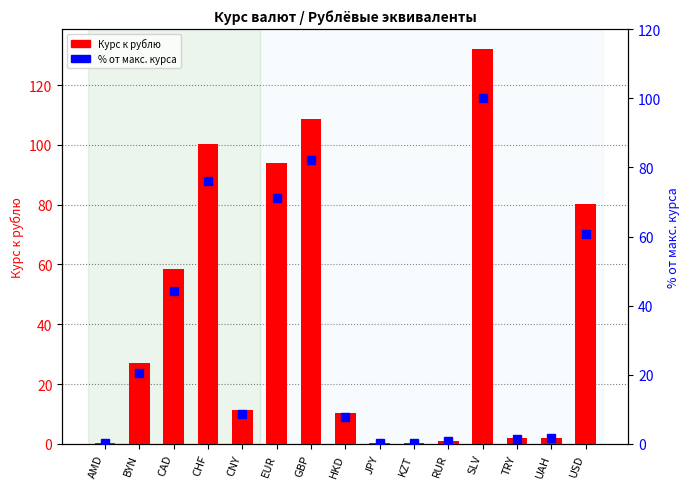

Reading left to right, list all the values displayed in this chart.

Курс к рублю: AMD=0.2	BYN=27.0	CAD=58.4	CHF=100.3	CNY=11.3	EUR=94.0	GBP=108.5	HKD=10.3	JPY=0.4	KZT=0.2	RUR=1.0	SLV=132.1	TRY=2.0	UAH=2.1	USD=80.3
% от макс. курса: AMD=0.2	BYN=20.4	CAD=44.2	CHF=75.9	CNY=8.5	EUR=71.2	GBP=82.2	HKD=7.8	JPY=0.3	KZT=0.1	RUR=0.8	SLV=100.0	TRY=1.5	UAH=1.6	USD=60.8